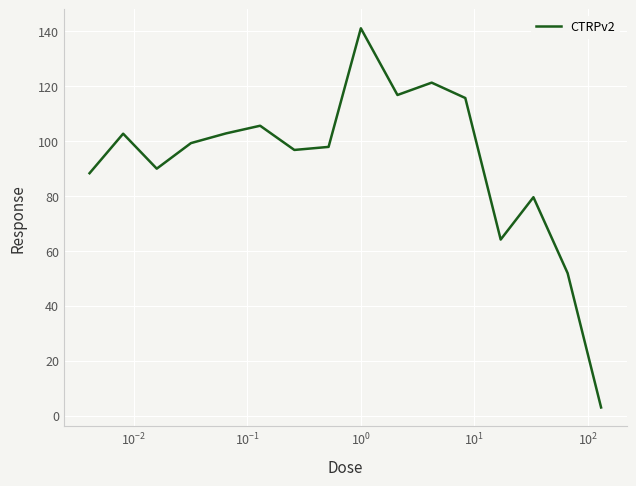

What is the maximum value shown in the chart?

141.1